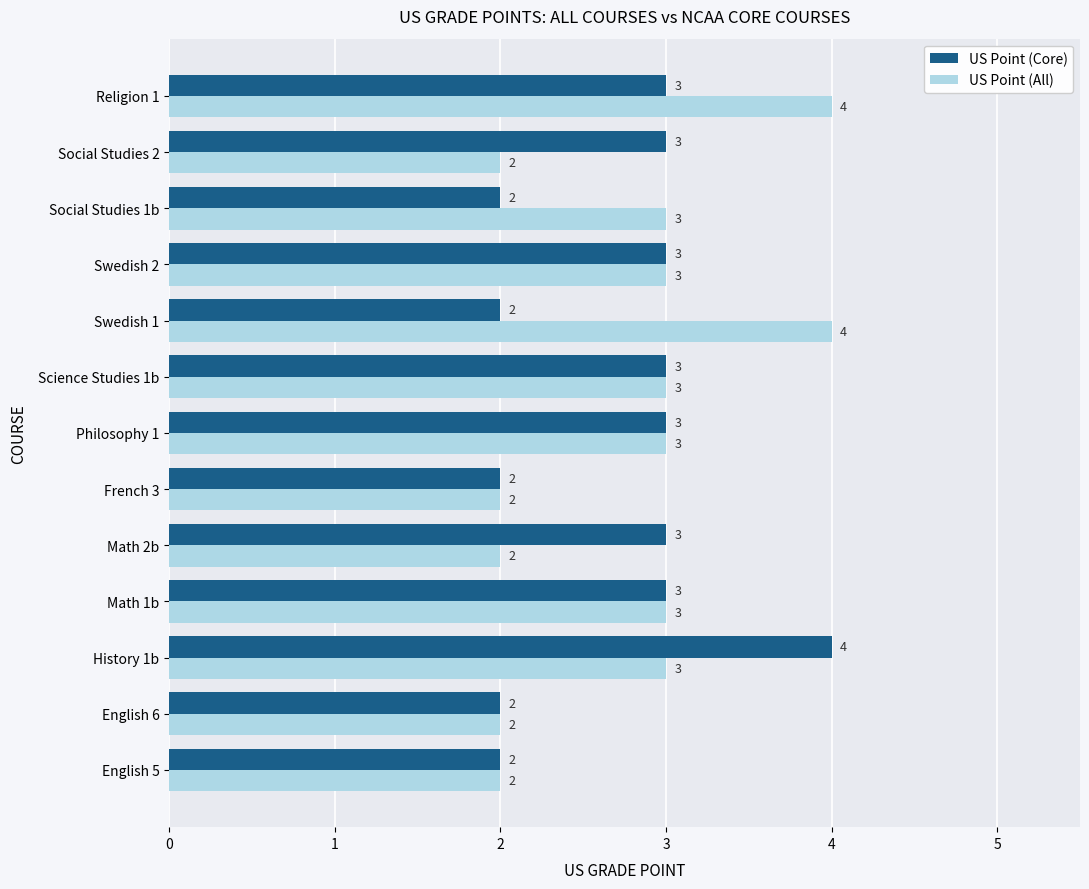

What is the sum of the US Point (Core) values at Math 1b and Math 2b?

6